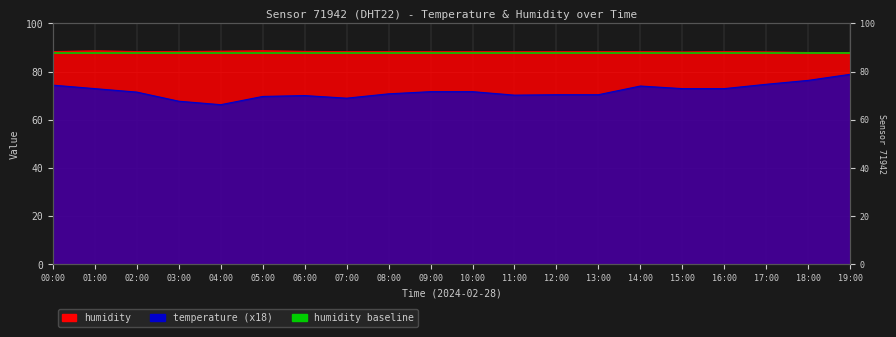

True or false: humidity and temperature intersect in this chart.

False